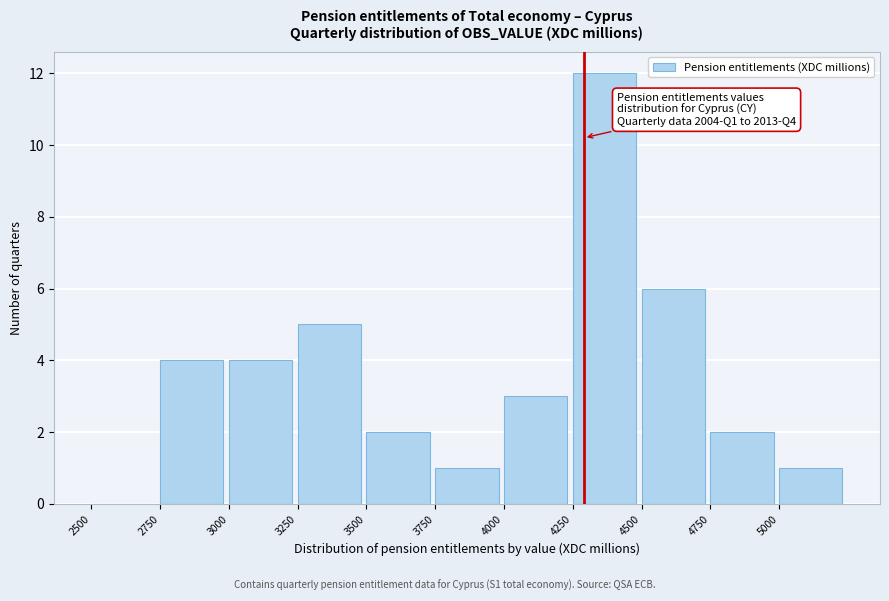

Which range on the x-axis has the tallest bar?

4250 to 4500